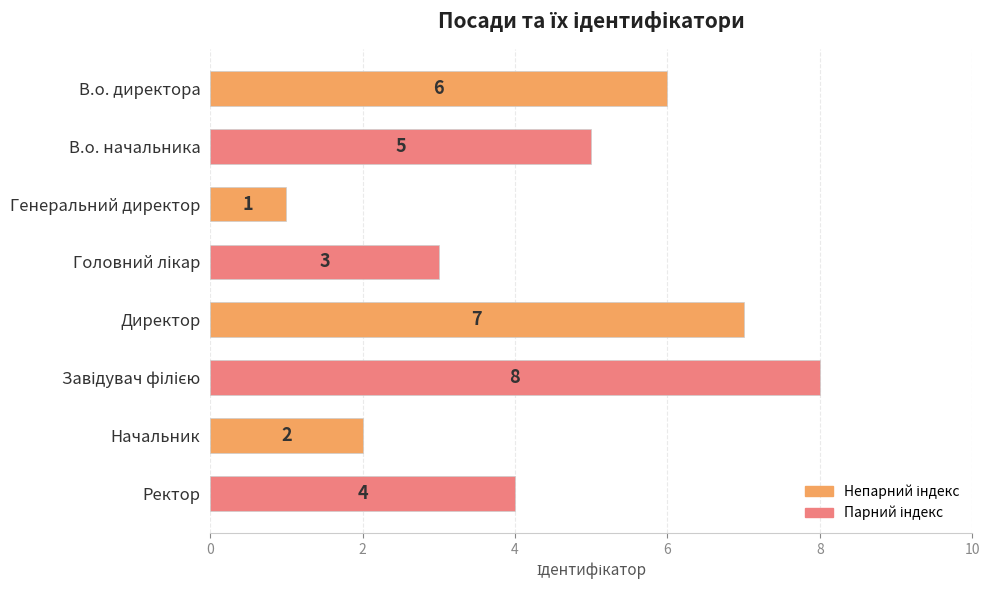

What is the smallest value displayed?

1